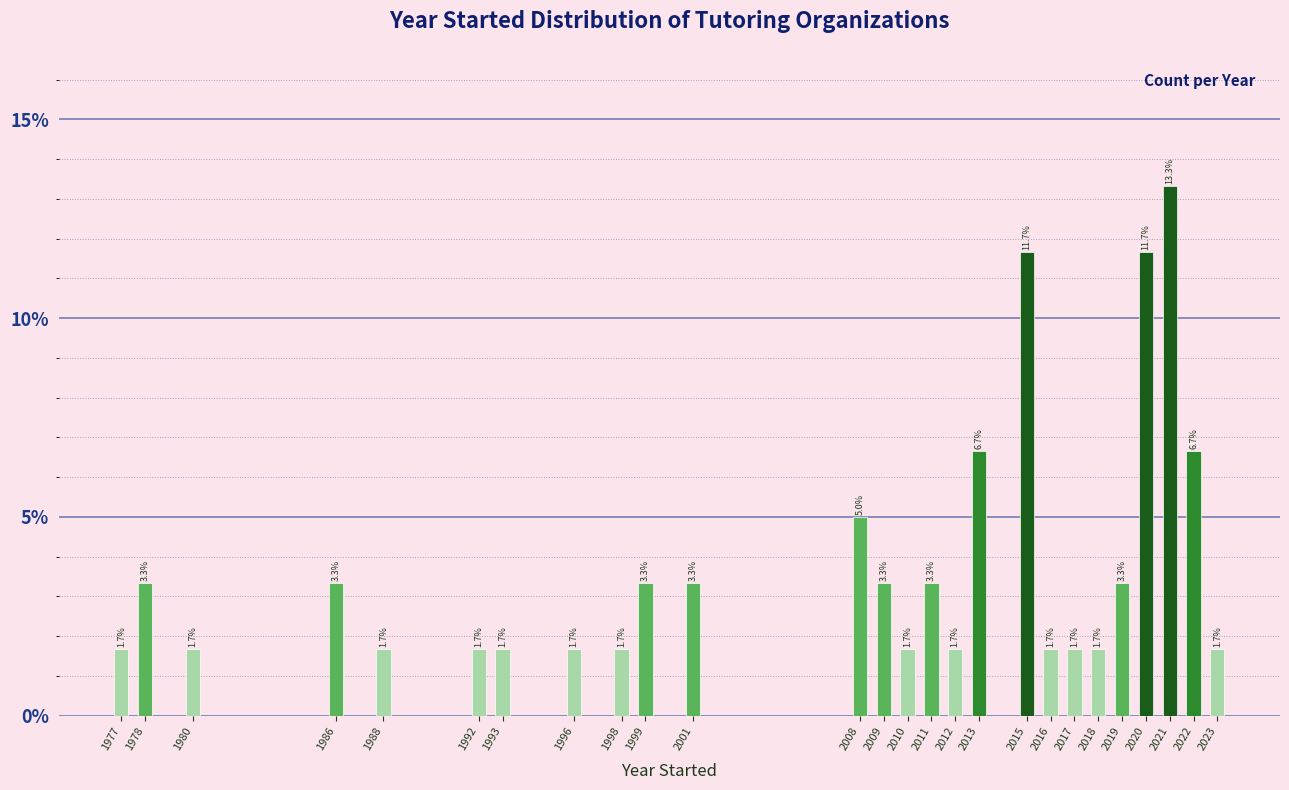

Reading left to right, transcribe all the data shown in this chart.

1.7	3.3	1.7	3.3	1.7	1.7	1.7	1.7	1.7	3.3	3.3	5.0	3.3	1.7	3.3	1.7	6.7	11.7	1.7	1.7	1.7	3.3	11.7	13.3	6.7	1.7